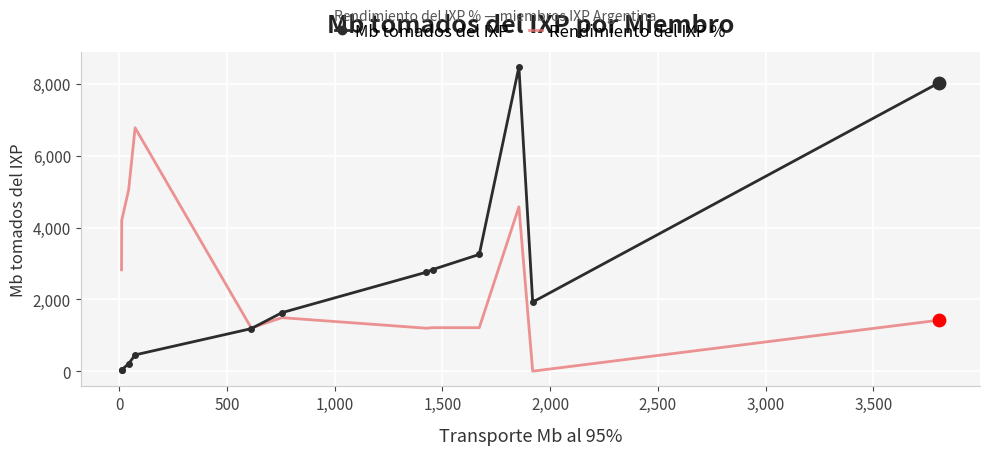

Which series has the largest range (max minus min)?

Mb tomados del IXP